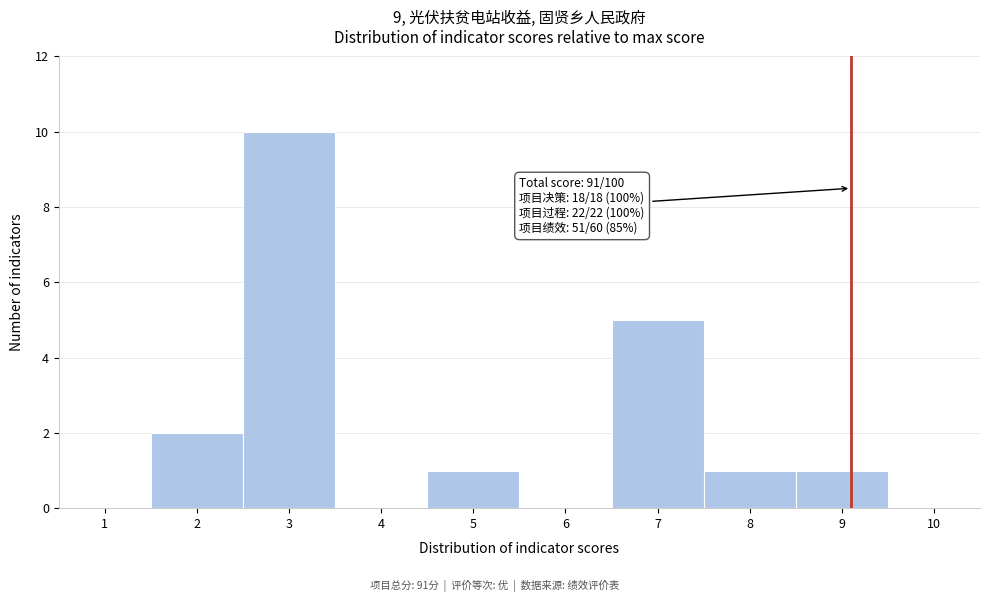

Over which range of the x-axis is the bar tallest?

2.5 to 3.5